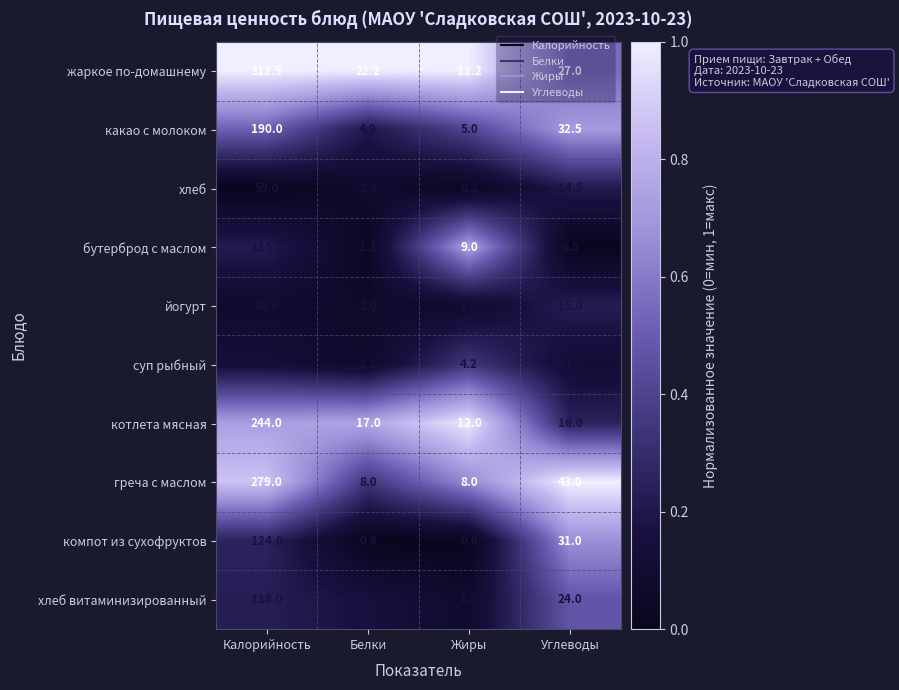

At which category is the sum across all series the highest?

Калорийность